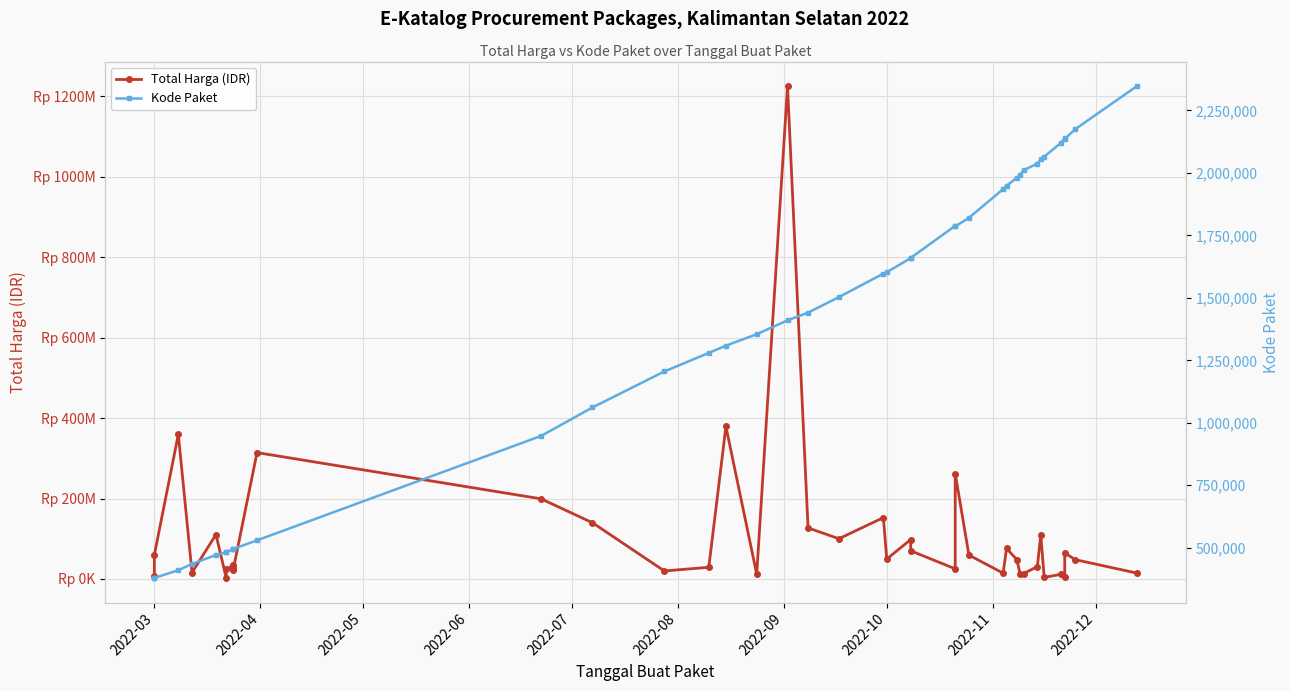

Between 2022-08 and 2022-09, which is larger?

2022-09